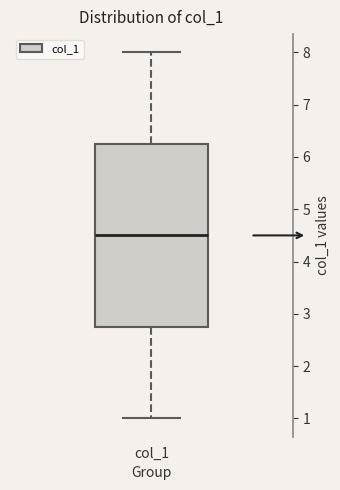

Transcribe this box plot: give where the median line is, the range the box spans, and where the two whiskers end, as read against the y-axis. The values are not printed on the chart, so give them approximately, as read against the axis.

median 4.5, box 2.8 to 6.3, whiskers 1.0 to 8.0